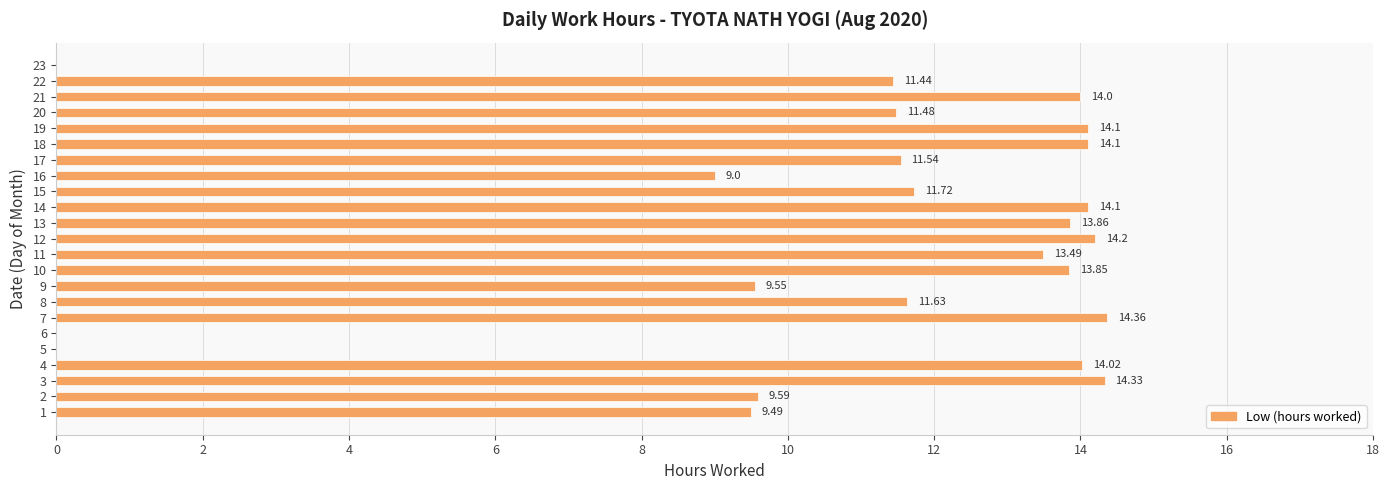

Does the chart contain stacked bars?

No